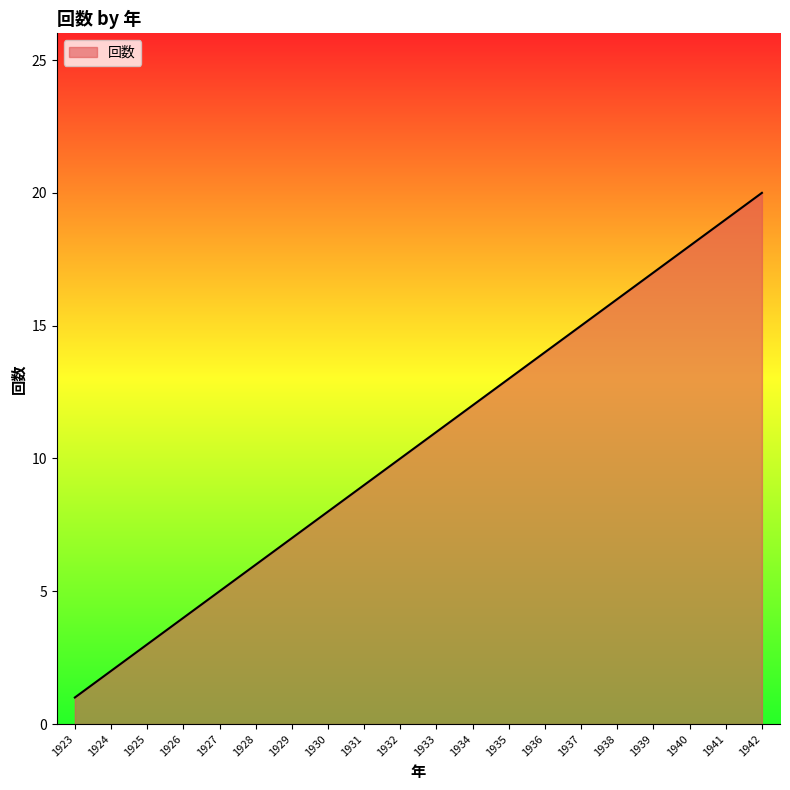

List the labels in order of value, largest first.

1942, 1941, 1940, 1939, 1938, 1937, 1936, 1935, 1934, 1933, 1932, 1931, 1930, 1929, 1928, 1927, 1926, 1925, 1924, 1923